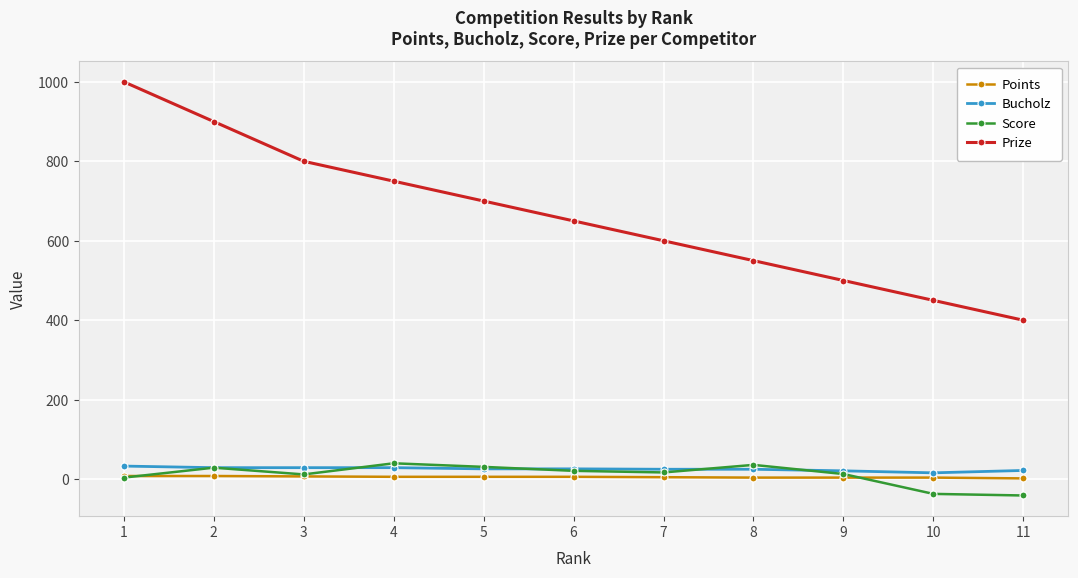

True or false: Prize has more than 2 interior local peaks.

False